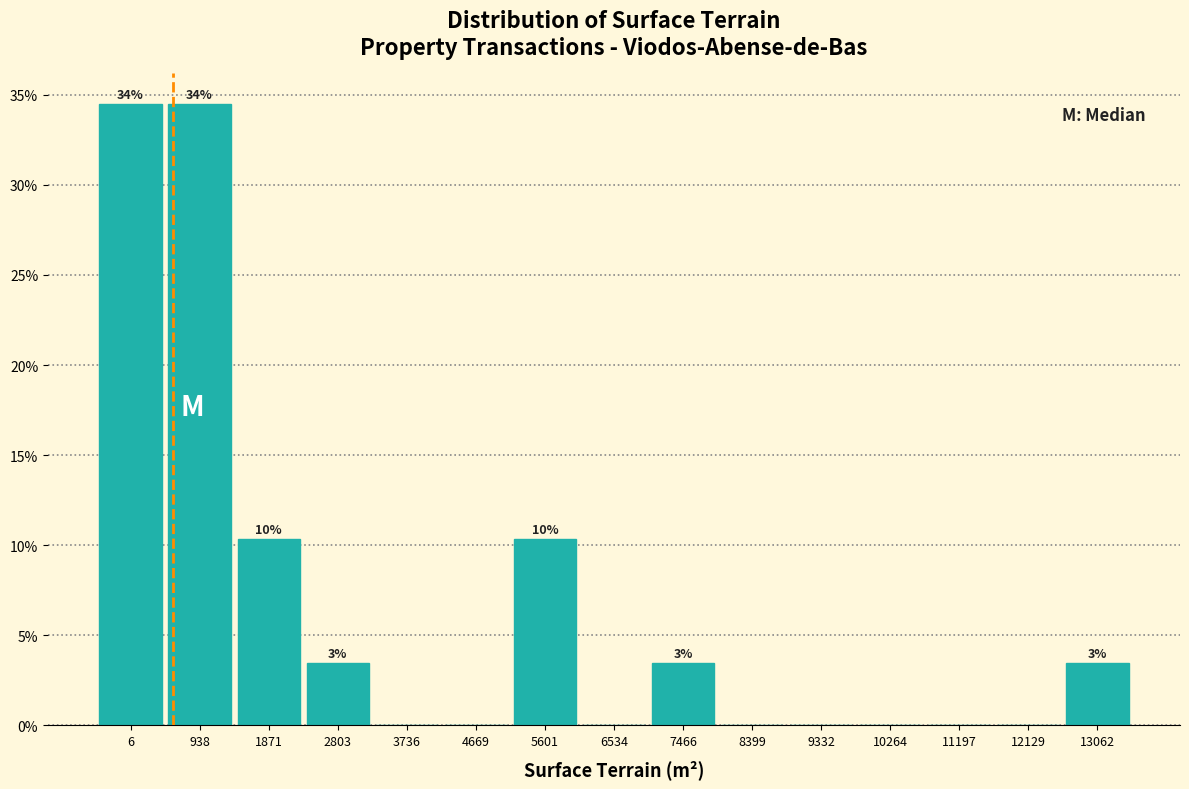

Reading left to right, transcribe all the data shown in this chart.

6=34.5	938=34.5	1871=10.3	2803=3.4	3736=0.0	4669=0.0	5601=10.3	6534=0.0	7466=3.4	8399=0.0	9332=0.0	10264=0.0	11197=0.0	12129=0.0	13062=3.4